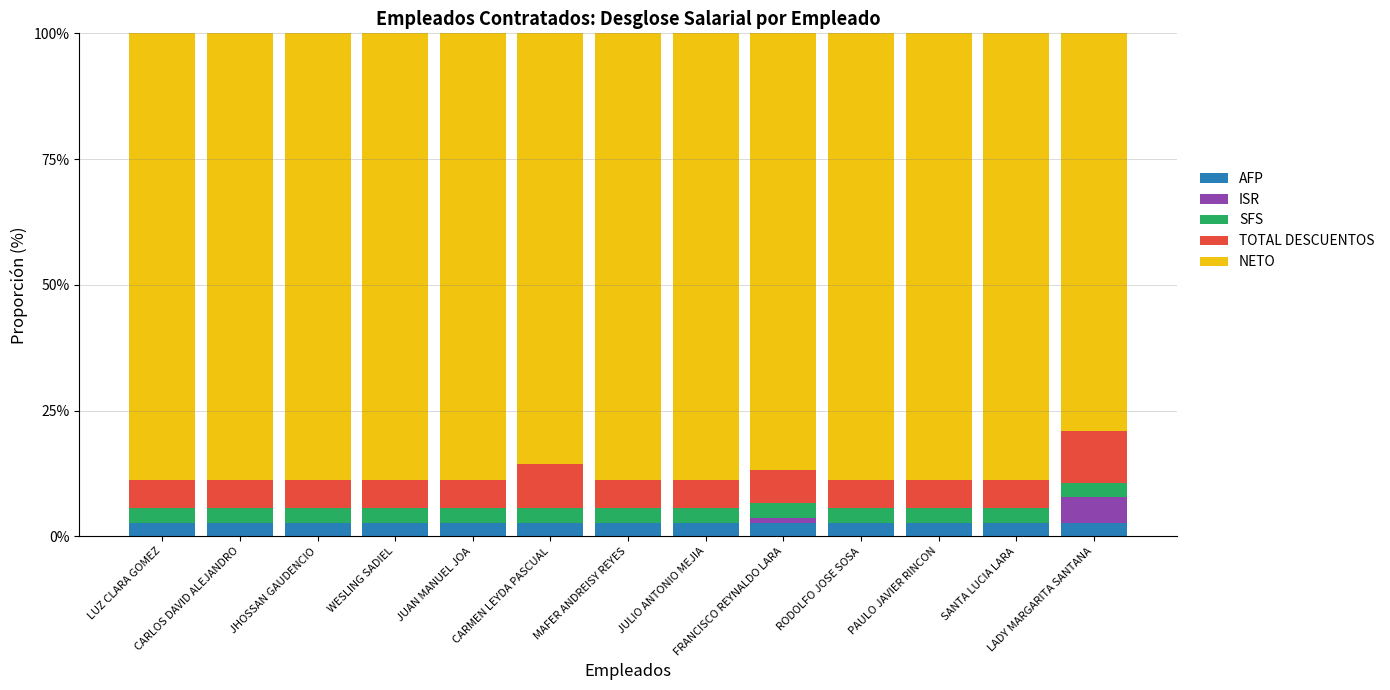

What is the highest value of the AFP series?

2.7